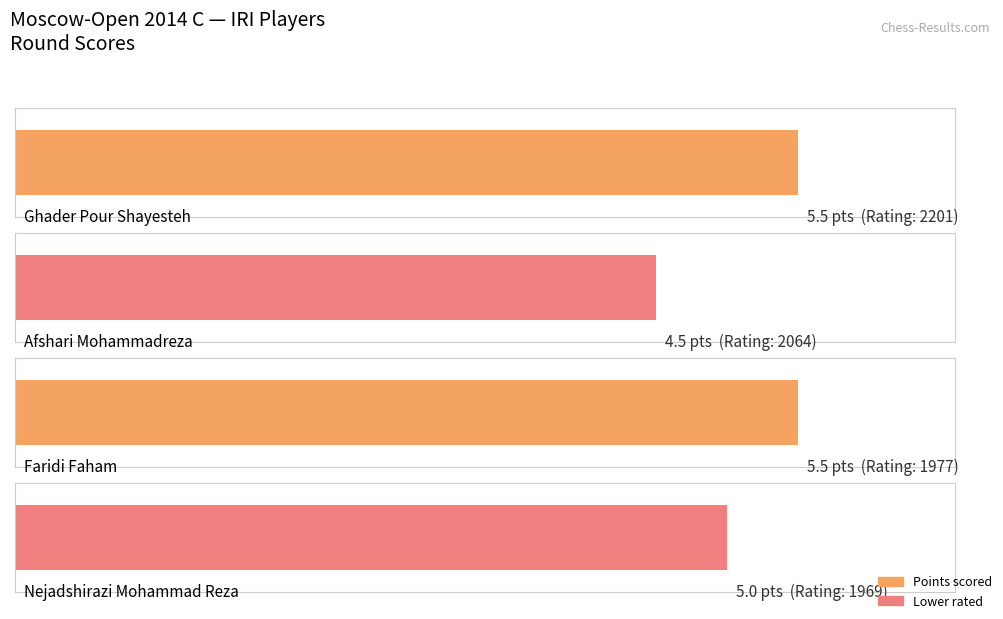

Which label corresponds to the smallest value in the chart?

Afshari Mohammadreza